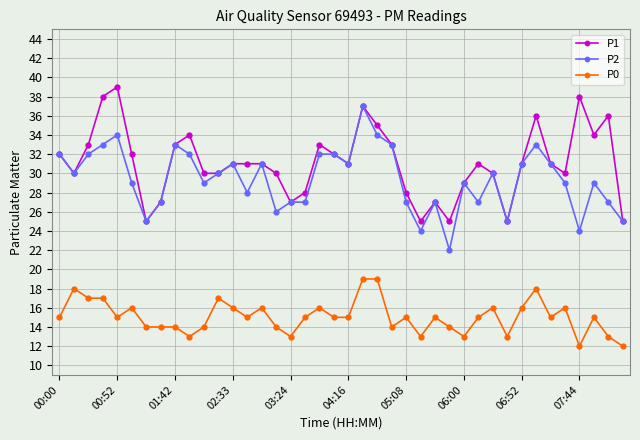

At how many categories does at least one series exceed 21?

40